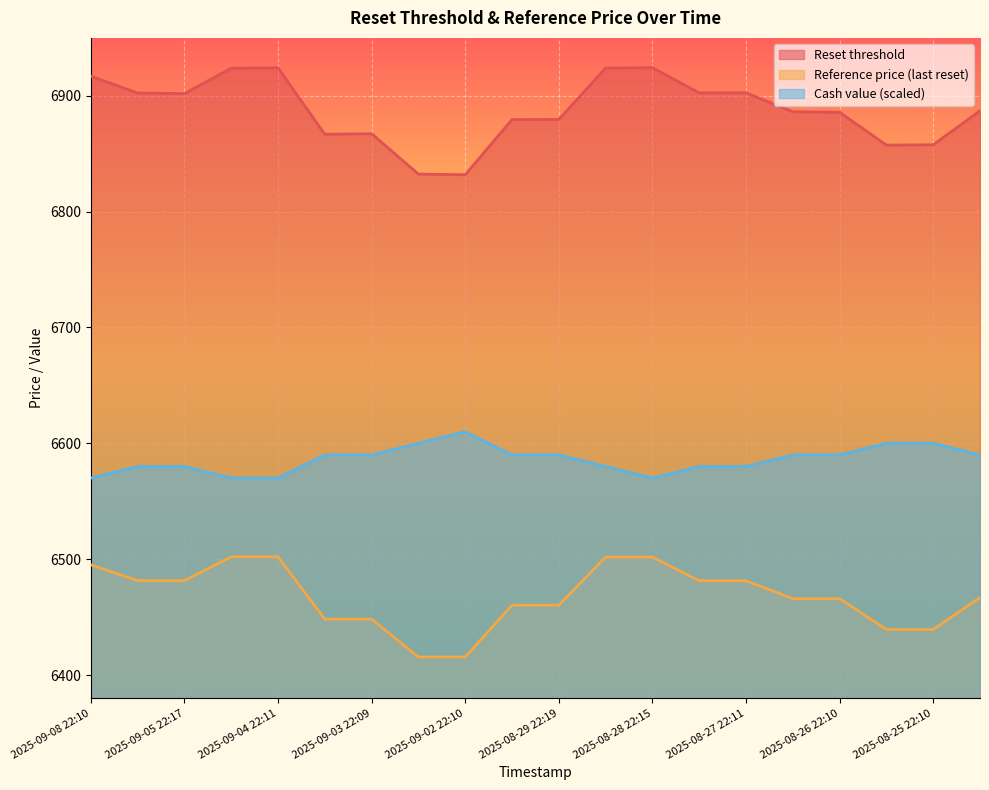

Reading right to left, extract all data points from this chart.

Reset threshold: 2025-08-25 07:54=6887.1	2025-08-25 22:10=6857.7	2025-08-26 07:54=6857.5	2025-08-26 22:10=6885.8	2025-08-27 08:00=6886.2	2025-08-27 22:11=6902.7	2025-08-28 07:39=6902.5	2025-08-28 22:15=6924.3	2025-08-29 07:50=6923.9	2025-08-29 22:19=6879.6	2025-09-02 07:54=6879.5	2025-09-02 22:10=6831.9	2025-09-03 07:47=6832.4	2025-09-03 22:09=6867.3	2025-09-04 07:41=6866.8	2025-09-04 22:11=6924.1	2025-09-05 07:25=6923.8	2025-09-05 22:17=6901.9	2025-09-08 07:13=6902.5	2025-09-08 22:10=6917.0
Reference price: 2025-08-25 07:54=6466.9	2025-08-25 22:10=6439.3	2025-08-26 07:54=6439.3	2025-08-26 22:10=6465.9	2025-08-27 08:00=6465.9	2025-08-27 22:11=6481.4	2025-08-28 07:39=6481.4	2025-08-28 22:15=6501.9	2025-08-29 07:50=6501.9	2025-08-29 22:19=6460.3	2025-09-02 07:54=6460.3	2025-09-02 22:10=6415.5	2025-09-03 07:47=6415.5	2025-09-03 22:09=6448.3	2025-09-04 07:41=6448.3	2025-09-04 22:11=6502.1	2025-09-05 07:25=6502.1	2025-09-05 22:17=6481.5	2025-09-08 07:13=6481.5	2025-09-08 22:10=6495.1
Cash value: 2025-08-25 07:54=6590.0	2025-08-25 22:10=6600.0	2025-08-26 07:54=6600.0	2025-08-26 22:10=6590.0	2025-08-27 08:00=6590.0	2025-08-27 22:11=6580.0	2025-08-28 07:39=6580.0	2025-08-28 22:15=6570.0	2025-08-29 07:50=6580.0	2025-08-29 22:19=6590.0	2025-09-02 07:54=6590.0	2025-09-02 22:10=6610.0	2025-09-03 07:47=6600.0	2025-09-03 22:09=6590.0	2025-09-04 07:41=6590.0	2025-09-04 22:11=6570.0	2025-09-05 07:25=6570.0	2025-09-05 22:17=6580.0	2025-09-08 07:13=6580.0	2025-09-08 22:10=6570.0